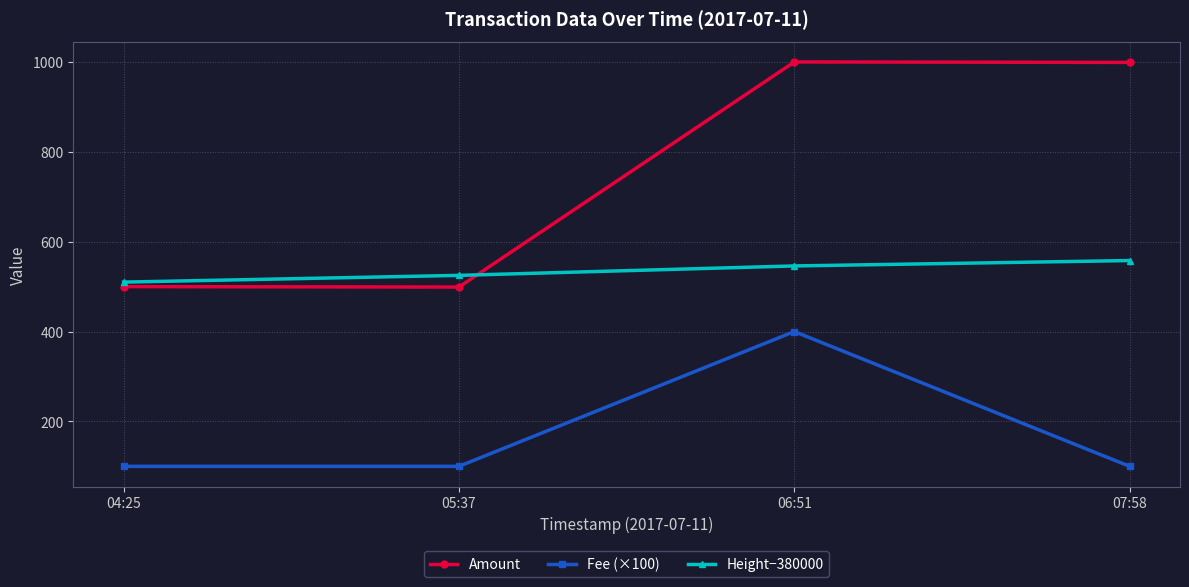

Is the value of Height−380000 at 05:37 greater than the value of Fee (×100) at 06:51?

Yes